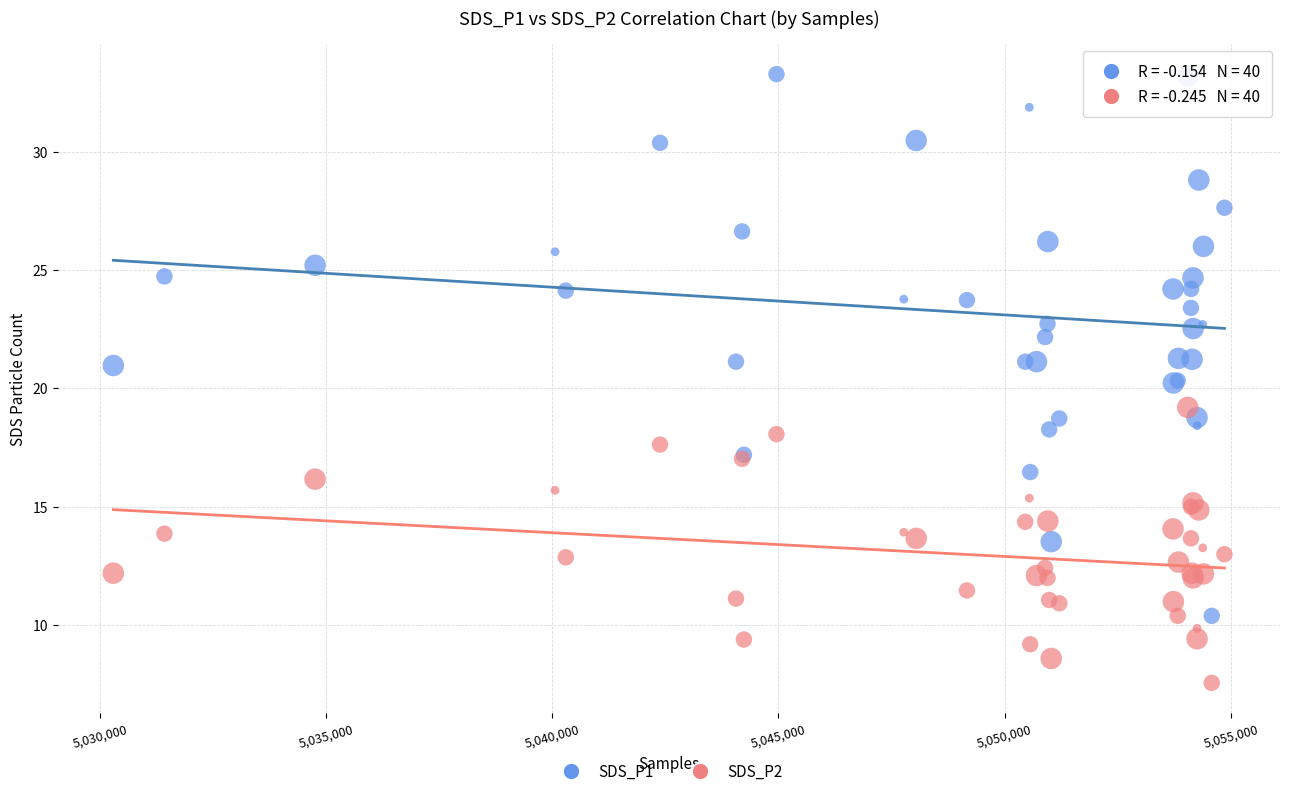

Which series has the widest spread of Y values?

SDS_P1